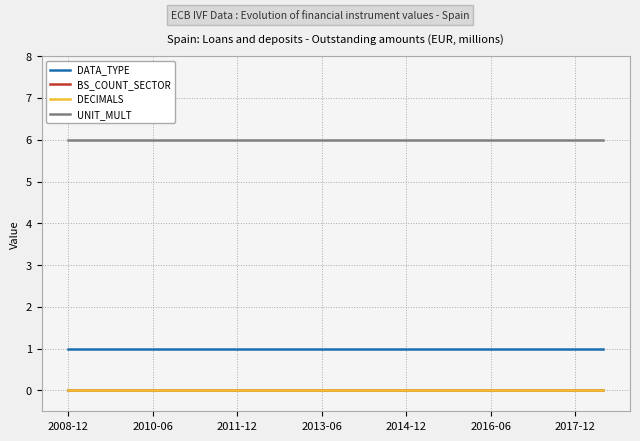

Does the chart have visible grid lines?

Yes